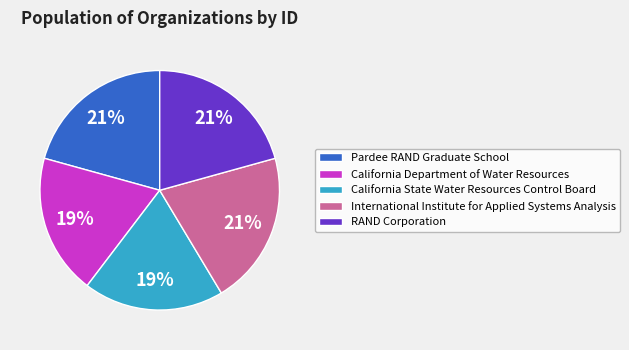

To the nearest percent, what is the average slice percentage?

20%